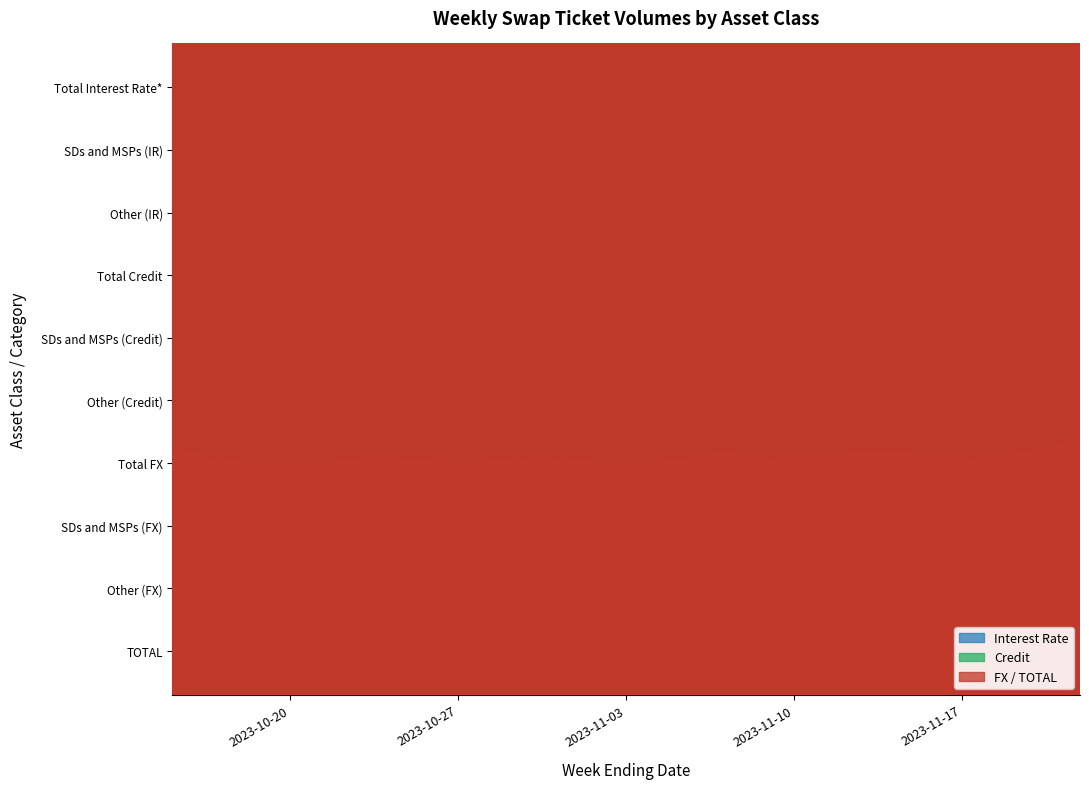

Reading left to right, transcribe all the data shown in this chart.

Total Interest Rate*: 98294	89084	95253	82697	99426
SDs and MSPs (IR): 60957	55811	58061	50374	61882
Other (IR): 37338	33273	37191	32323	37544
Total Credit: 17598	17213	17299	14533	14072
SDs and MSPs (Credit): 10600	10599	10535	8860	8490
Other (Credit): 6997	6613	6764	5673	5581
Total FX: 886181	910884	985810	971418	993266
SDs and MSPs (FX): 537696	552038	603250	590411	610029
Other (FX): 348485	358845	382560	381008	383237
TOTAL: 1002073	1017180	1098362	1068648	1106764